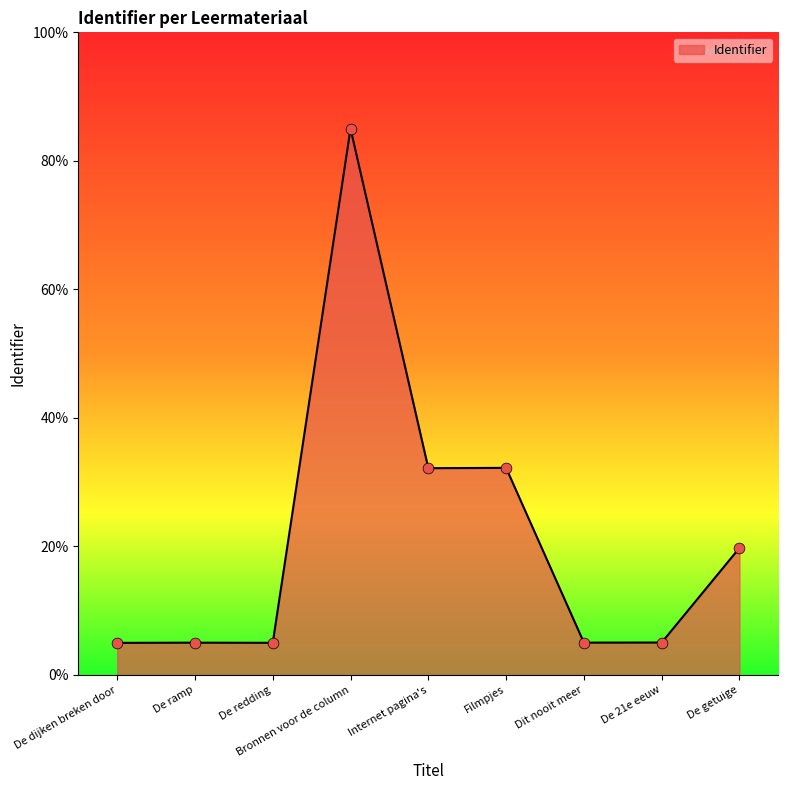

Approximately how many times larger is the value at Filmpjes compared to De dijken breken door?

6.4